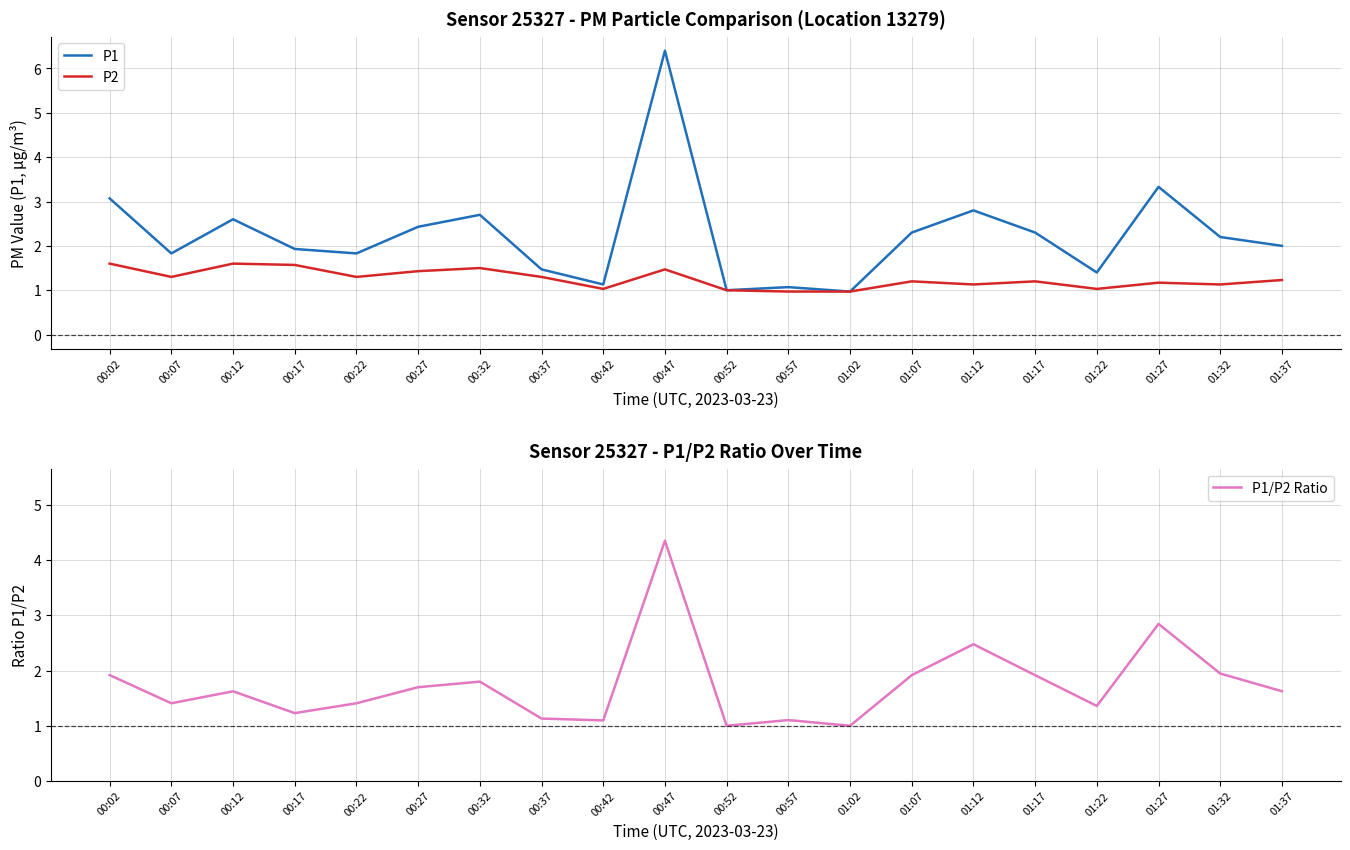

What is the difference between the maximum and minimum values in the P1/P2 Ratio series?

3.4